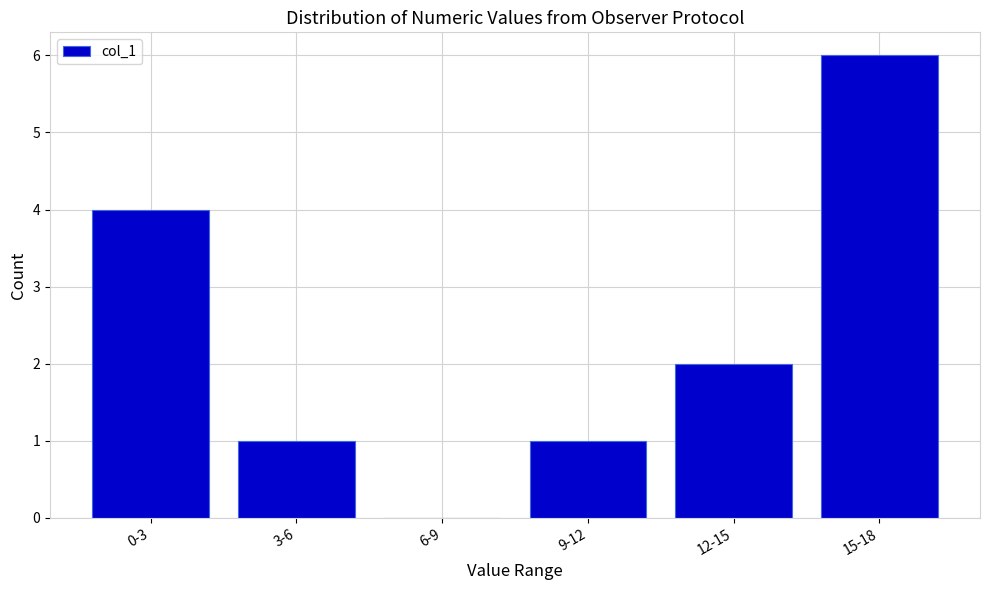

Reading left to right, what are all the values shown in this chart?

0-3=4	3-6=1	6-9=0	9-12=1	12-15=2	15-18=6